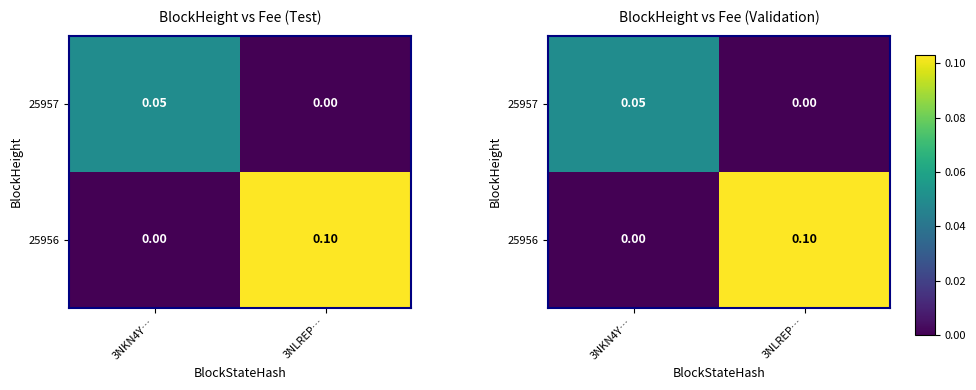

At which label is 25957 closest to 0?

3NLREP…